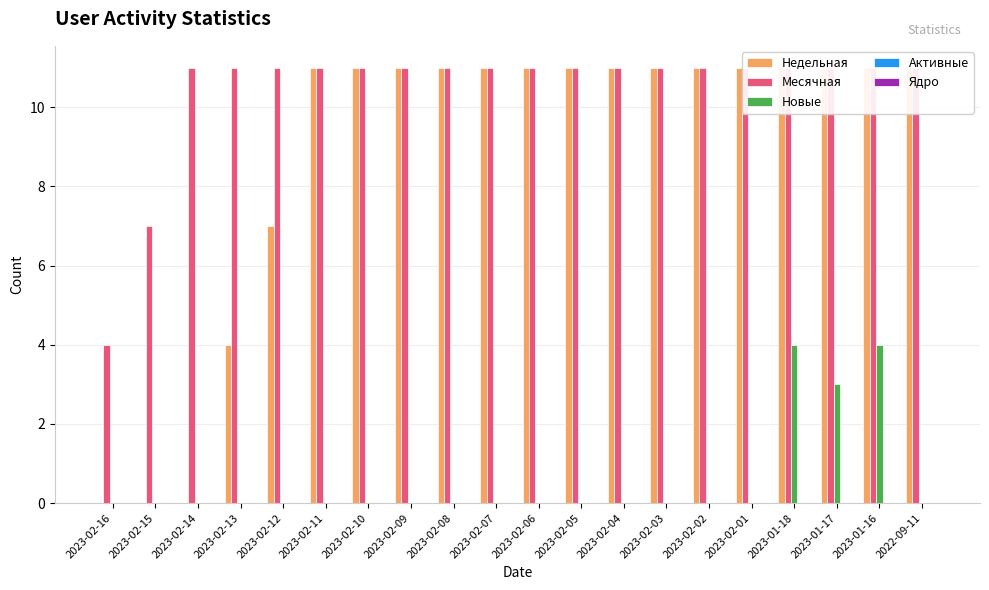

At which label is Активные closest to 0?

2023-02-16